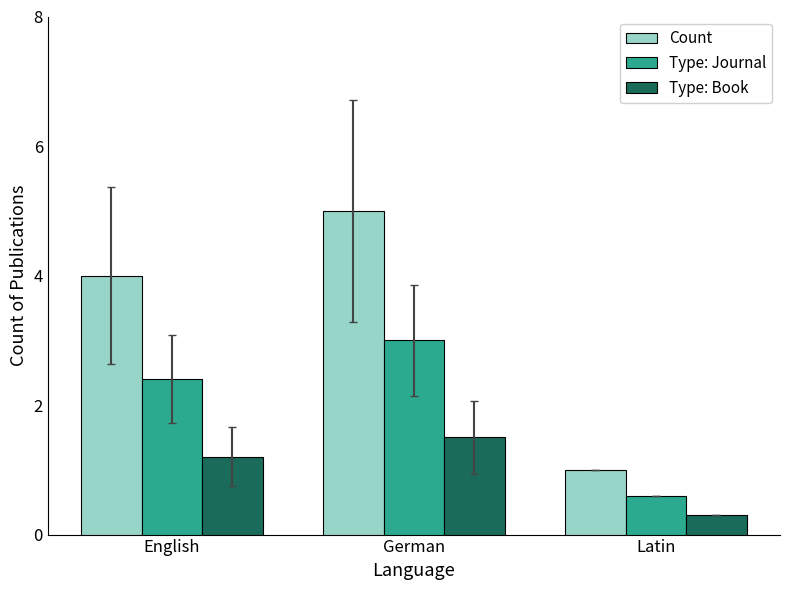

What is the highest value of the Type: Journal series?

3.0